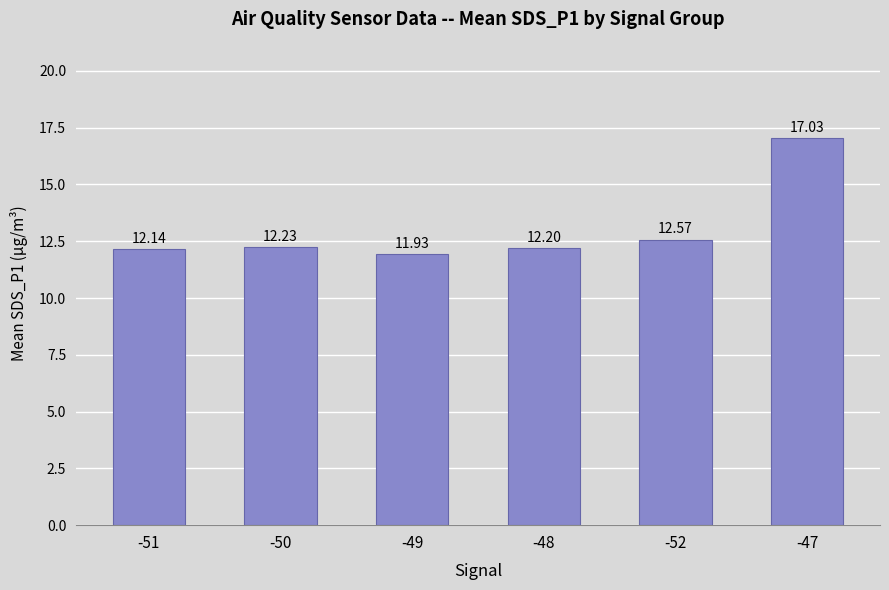

How many values are below 12?

1